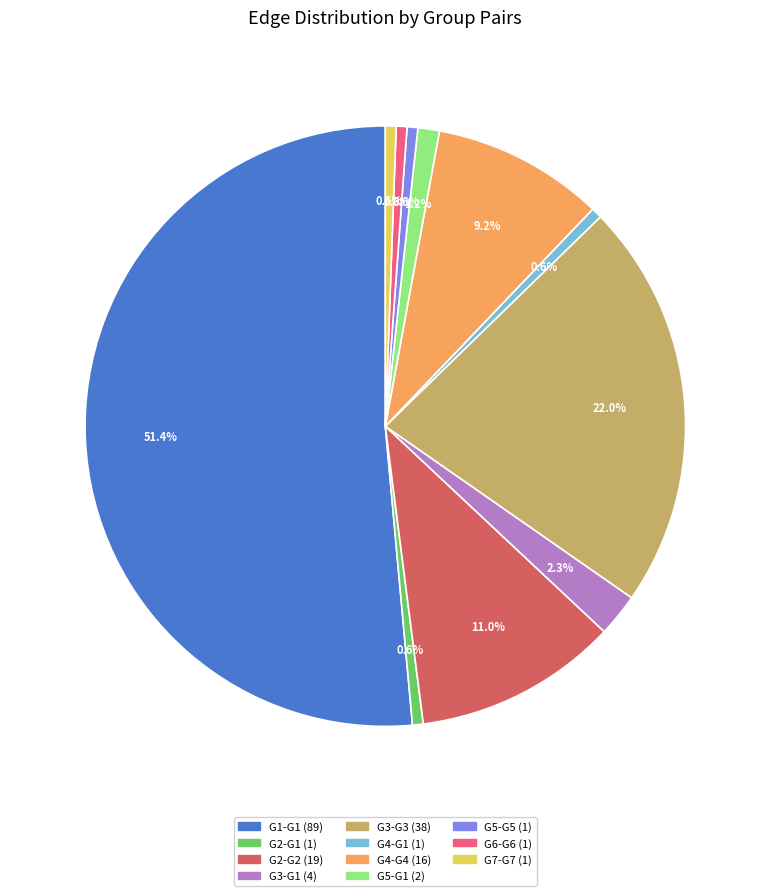

Combined, what portion of the pie is G2-G2 and G3-G1?

13.3%